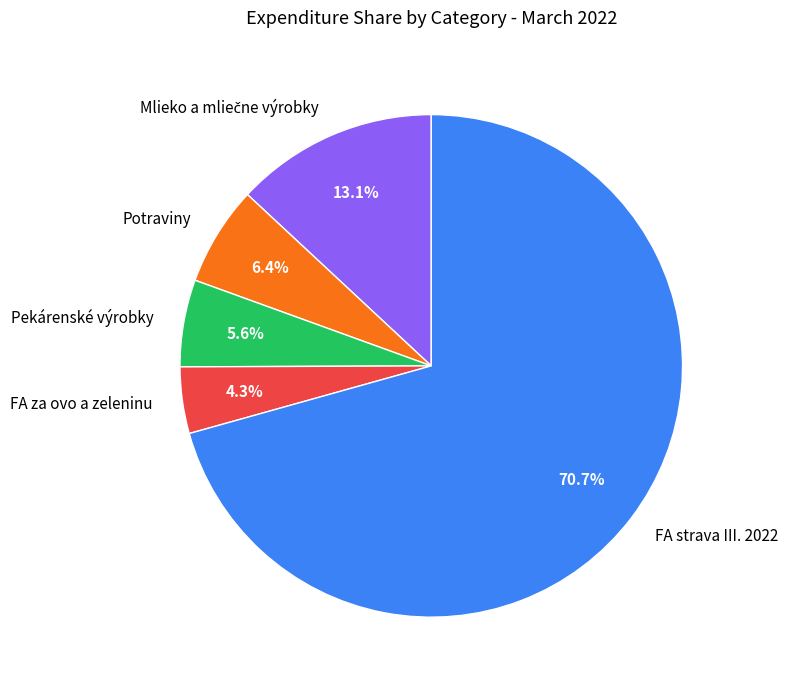

What percentage is NOT represented by Potraviny?

93.6%